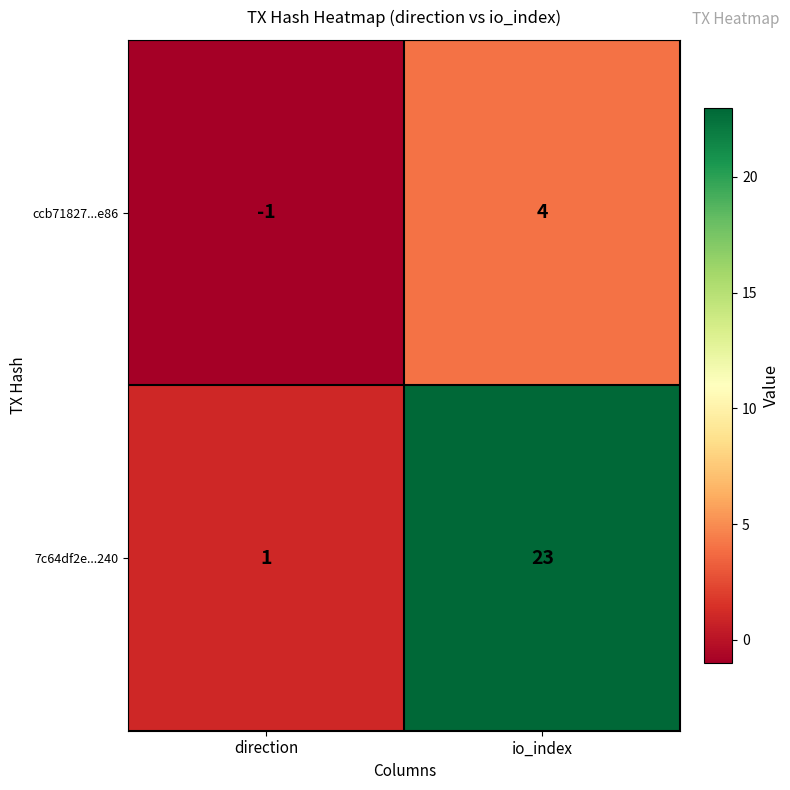

What is the sum of all 7c64df2e...240 values?

24